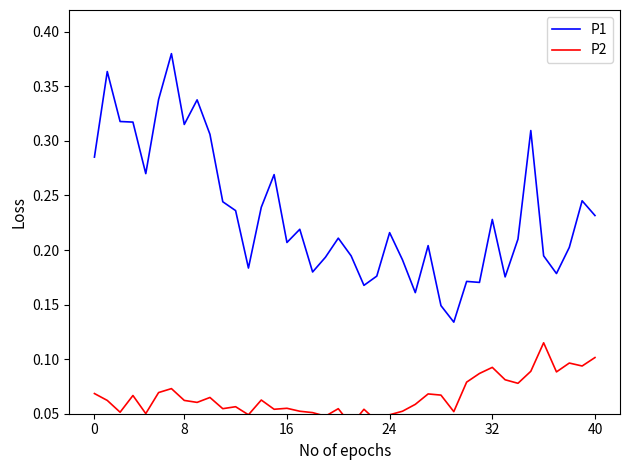

True or false: P2 and P1 intersect in this chart.

False